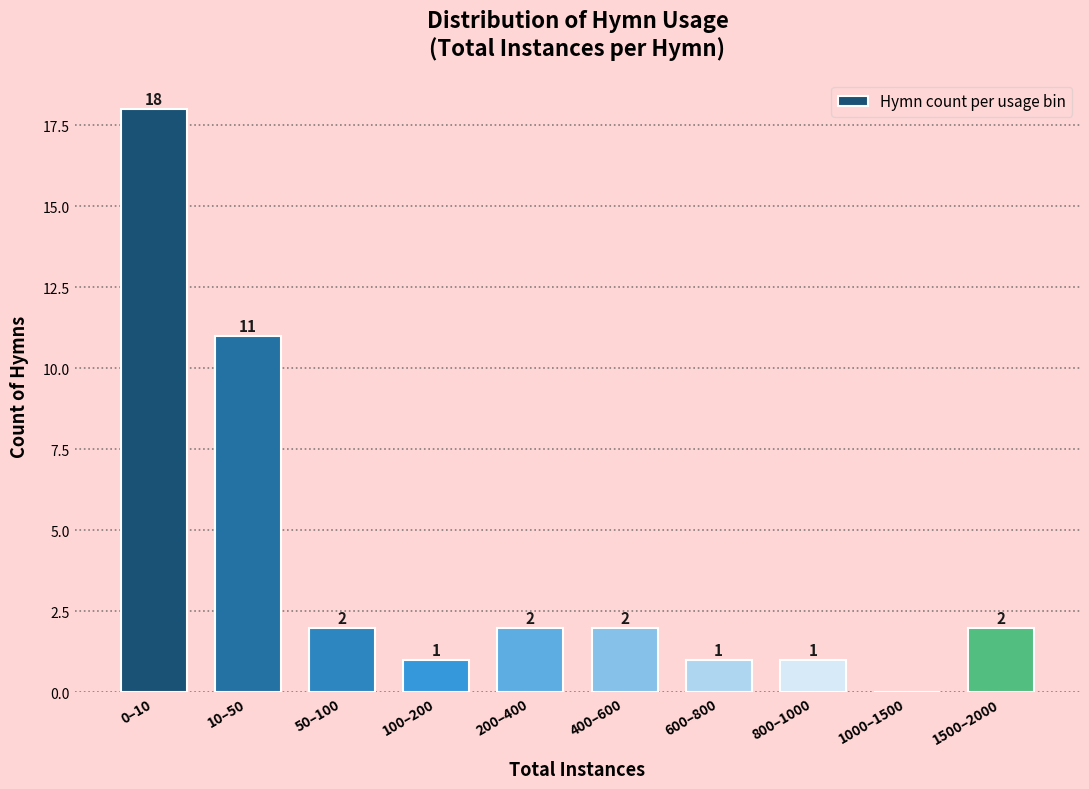

Reading right to left, extract all data points from this chart.

1500–2000=2	1000–1500=0	800–1000=1	600–800=1	400–600=2	200–400=2	100–200=1	50–100=2	10–50=11	0–10=18